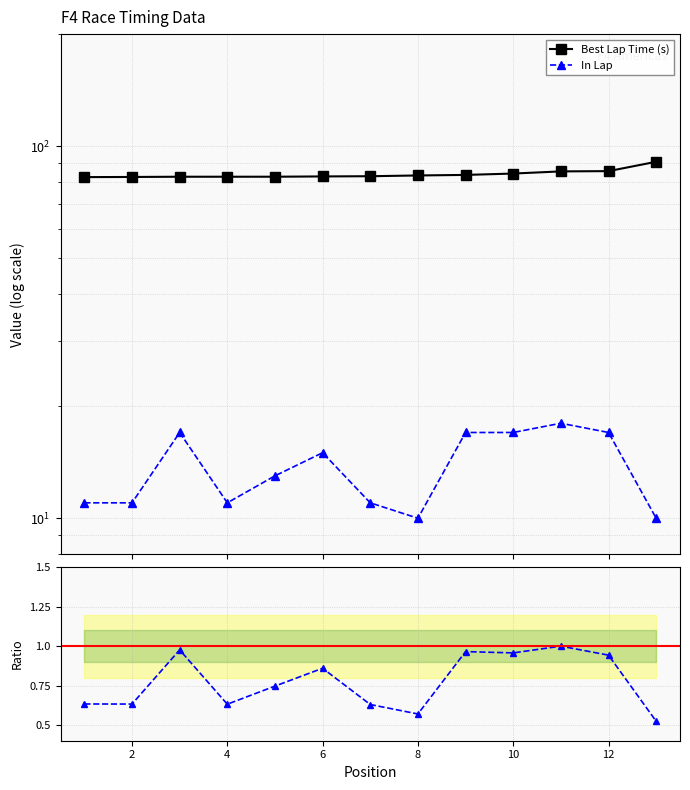

How many interior local peaks does the In Lap series have?

3